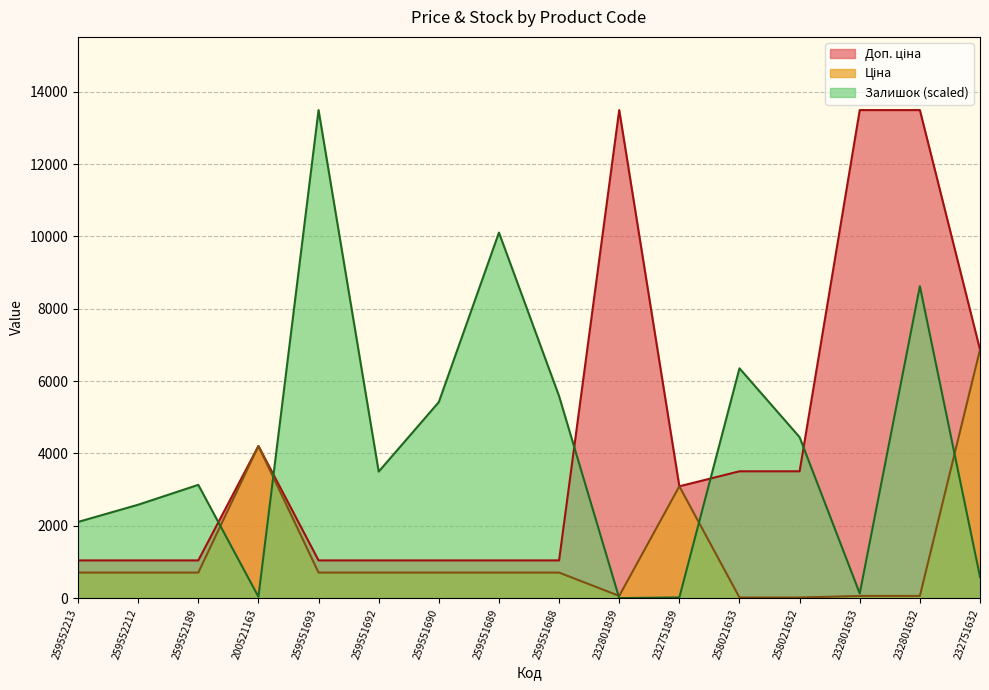

Where do Залишок and Ціна first cross each other?

259552189 and 200521163